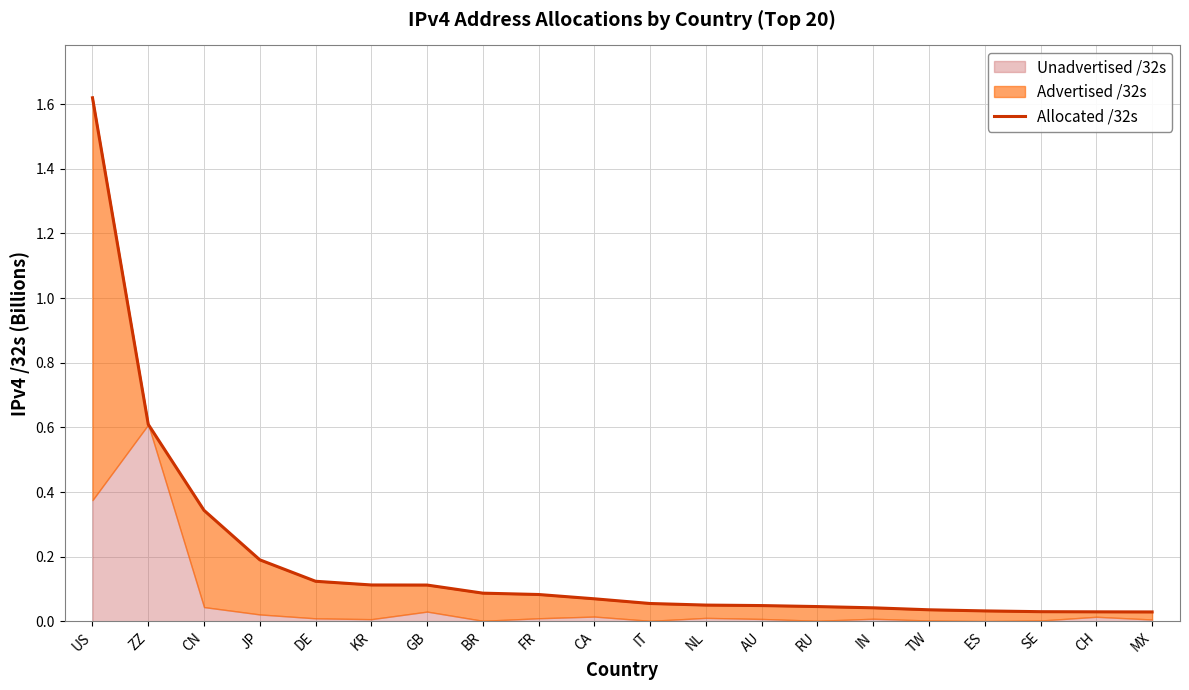

Rank the categories by value from highest to lowest.

US, ZZ, CN, JP, DE, KR, GB, BR, FR, CA, IT, NL, AU, RU, IN, TW, ES, SE, CH, MX